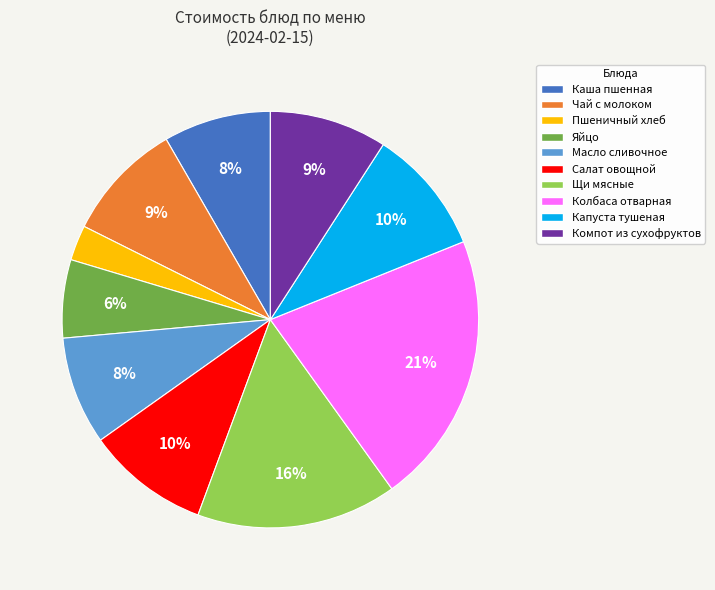

Does any single category account for the majority?

No